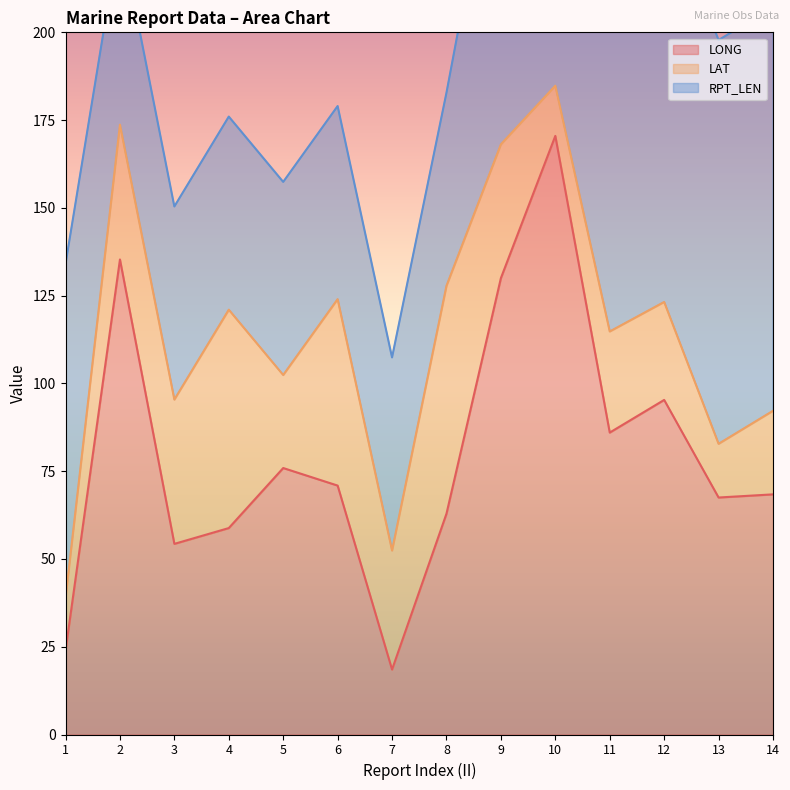

After their last crossing, which series has the higher values: LONG or LAT?

LONG